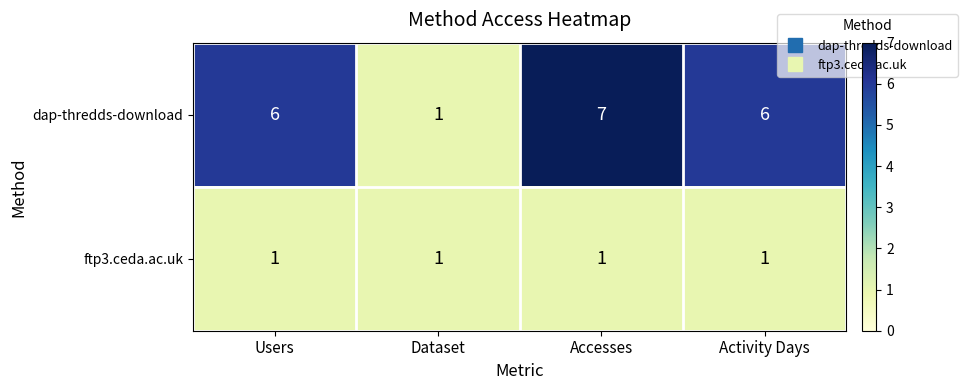

List the series in order of their overall mean, lowest first.

ftp3.ceda.ac.uk, dap-thredds-download